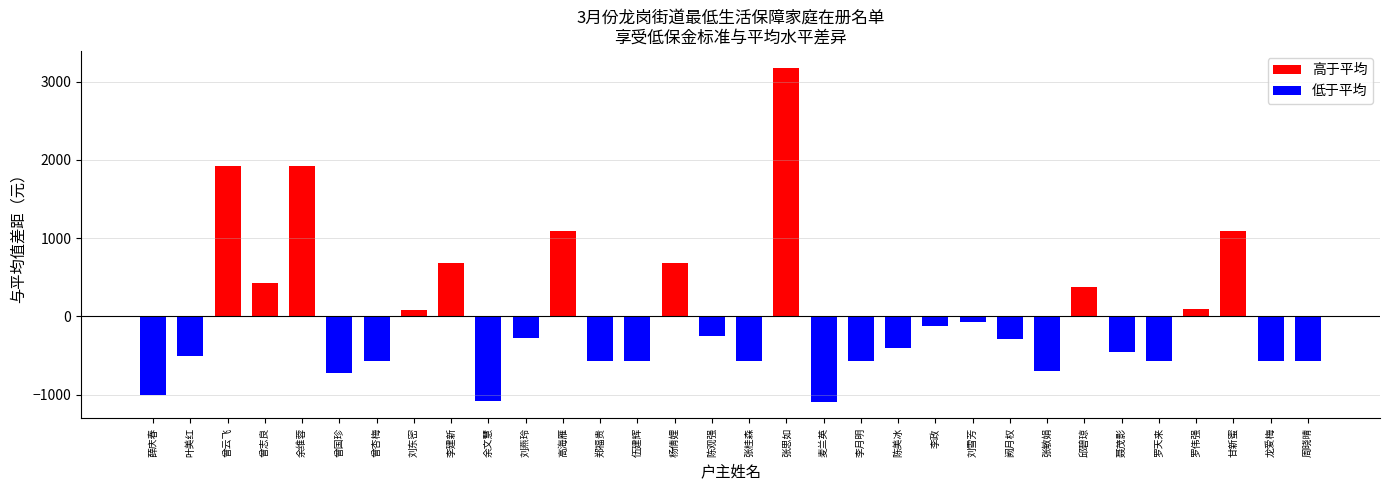

List the labels in order of value, largest first.

张思如, 曾云飞, 余维蓉, 高海雁, 甘新蜜, 李建新, 杨倩娌, 曾志良, 邱碧琼, 罗伟强, 刘东密, 刘雪芳, 李政, 陈观强, 刘燕玲, 阙月权, 陈美冰, 聂茂影, 叶美红, 曾杏梅, 郑福贵, 伍建辉, 张桂森, 李月明, 罗天来, 龙爱梅, 周晓晴, 张敏娟, 曾国珍, 薛庆春, 余文慧, 麦兰英